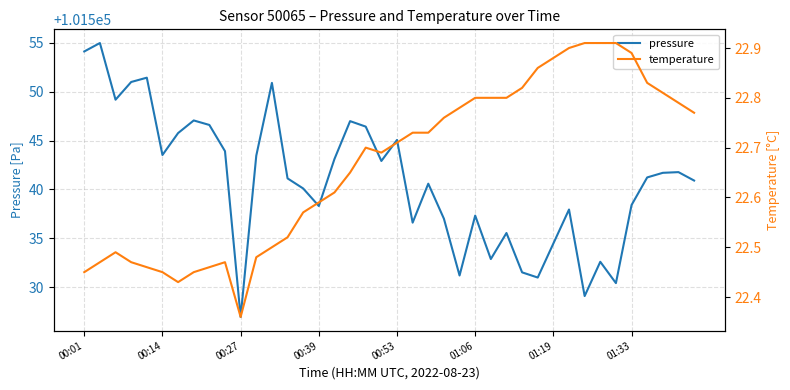

What is the highest value of the pressure series?

101555.0